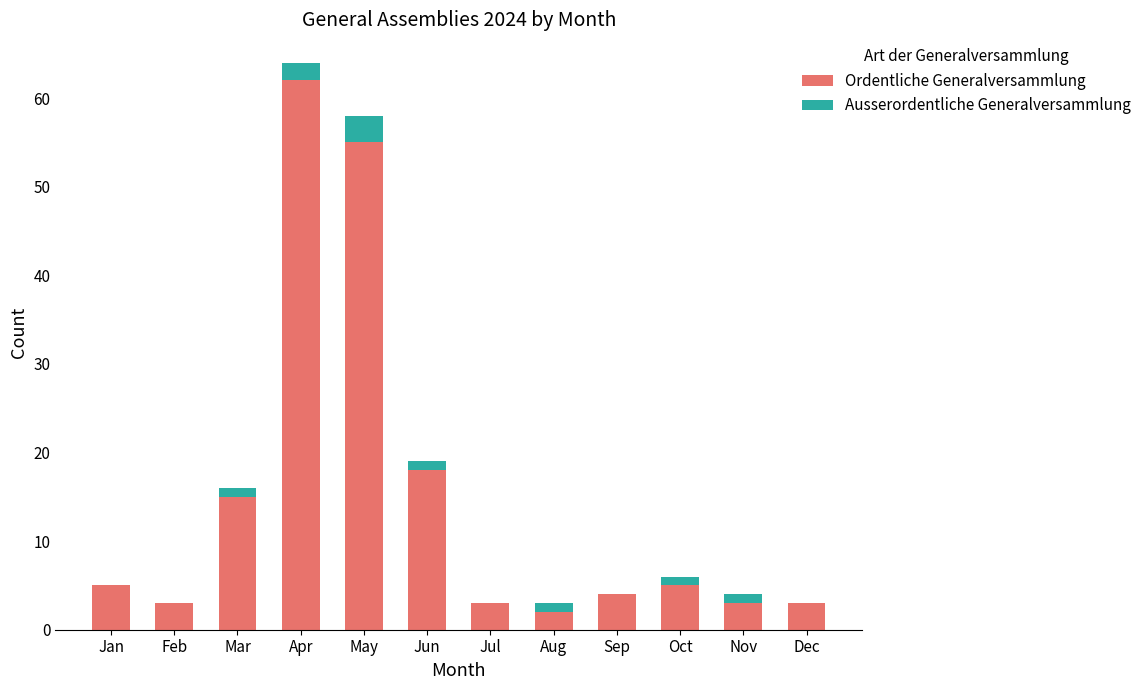

Is it true that Ordentliche Generalversammlung equals 2 at Aug?

True